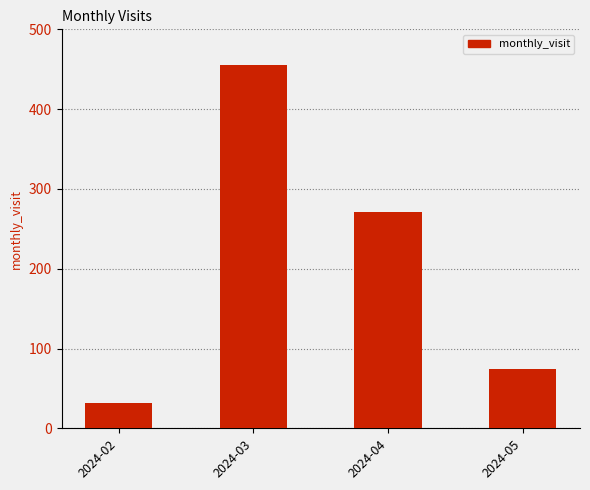

How many distinct data groups are displayed?

1